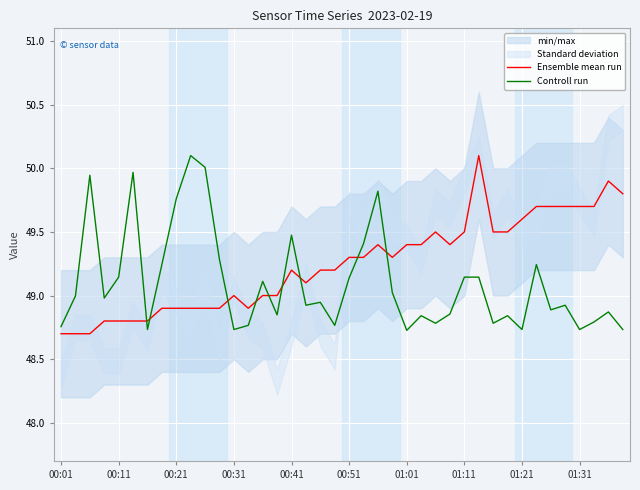

What is the spread (max minus min) of values at 31?

0.7